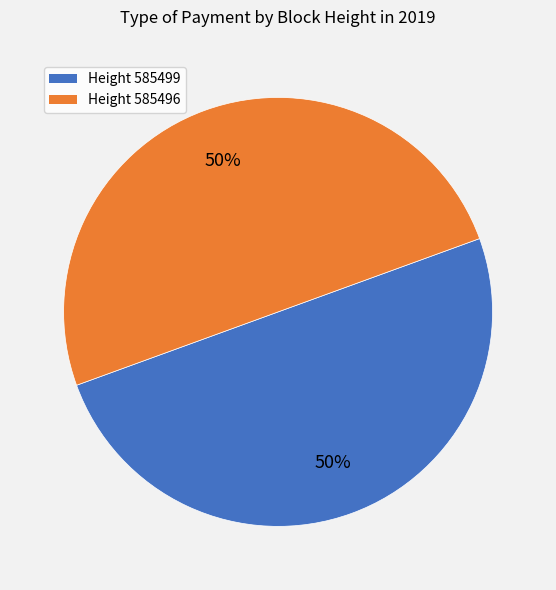

To the nearest percent, what is the average slice percentage?

50%